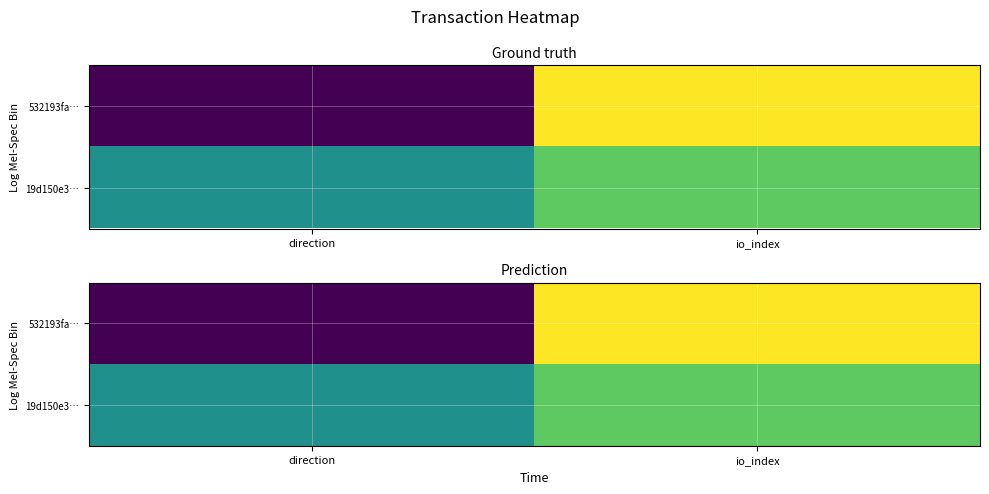

List the series in order of their peak value, highest first.

532193fa…, 19d150e3…